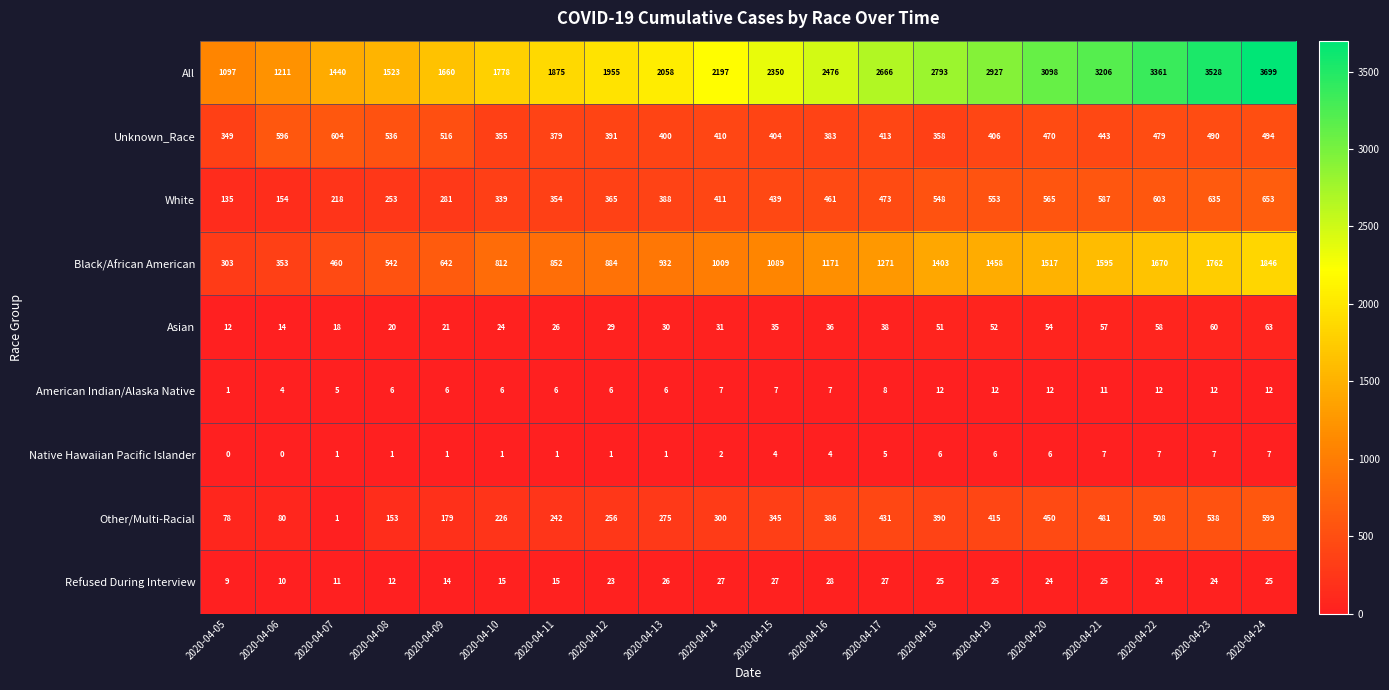

What is the greatest value displayed?

3699